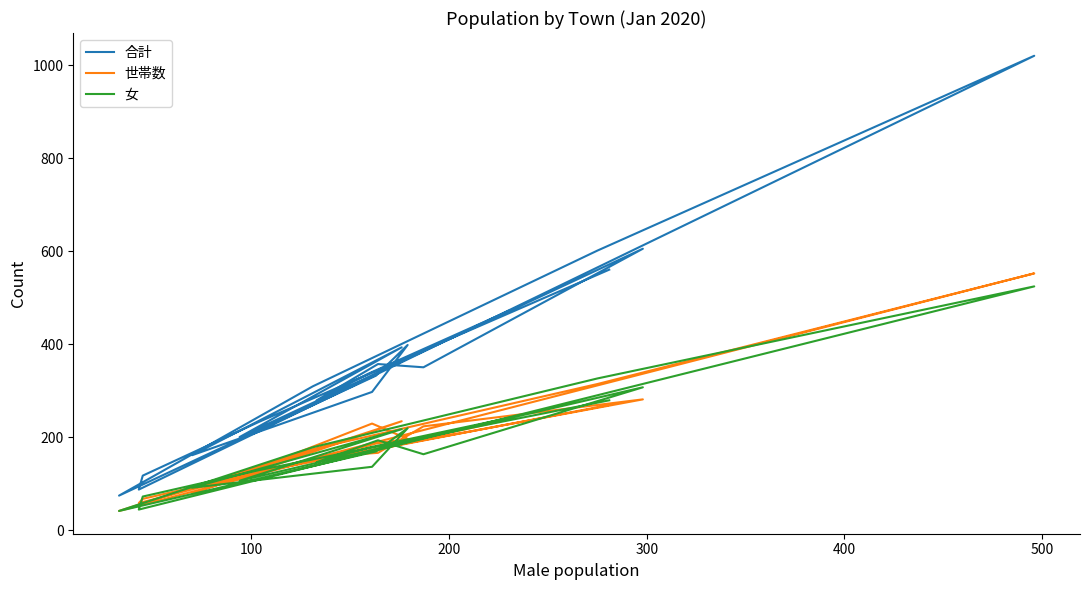

Is the value of 女 at 14 greater than the value of 合計 at 12?

Yes